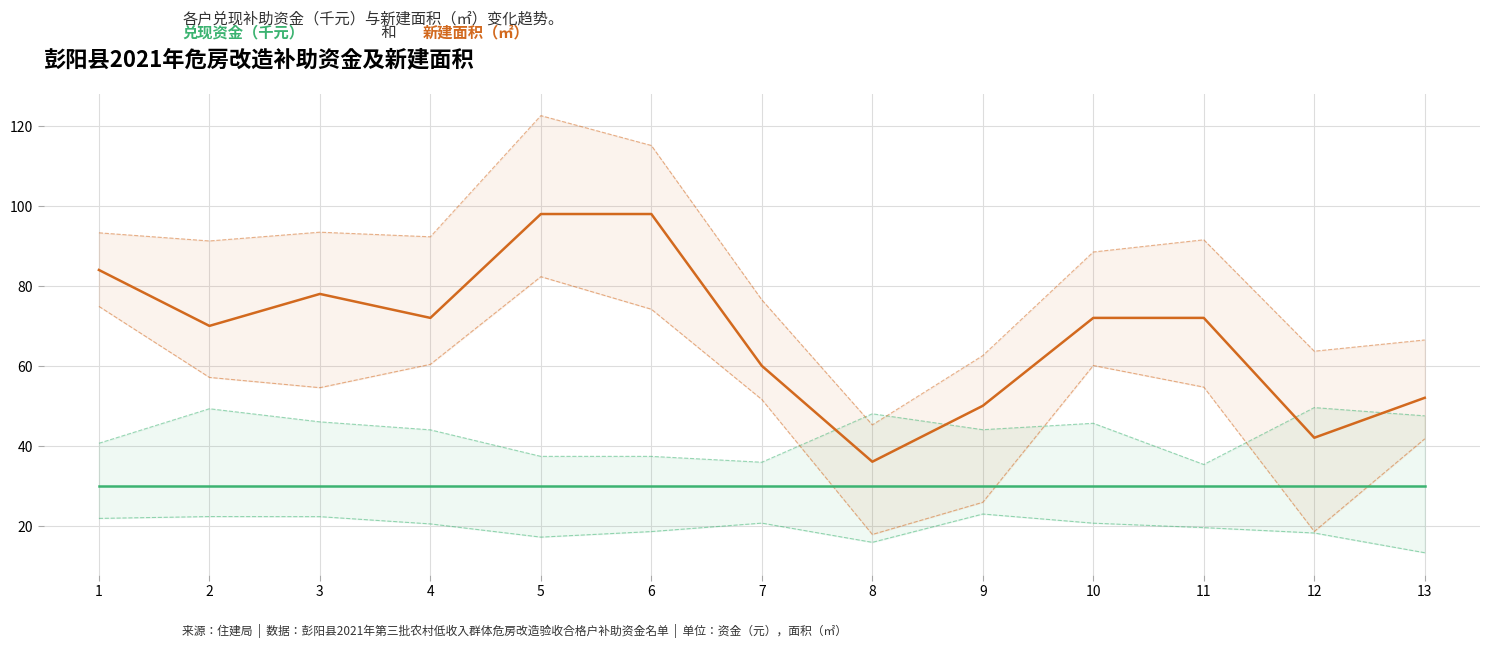

True or false: 兑现资金（千元） and 新建面积（㎡） intersect in this chart.

False